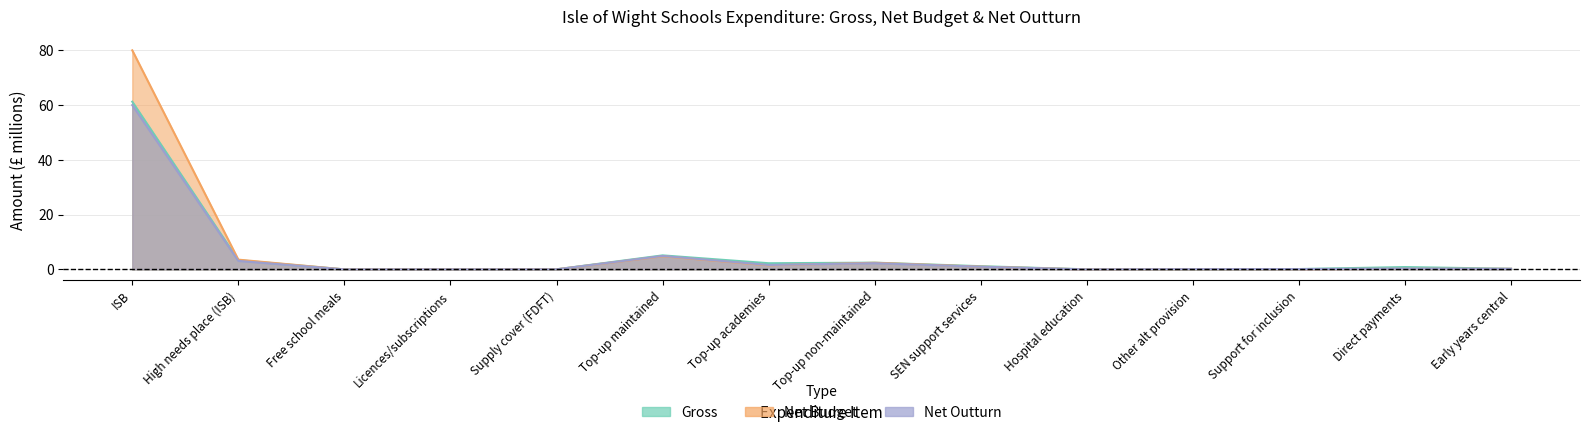

True or false: net_budget and gross cross at least once.

True